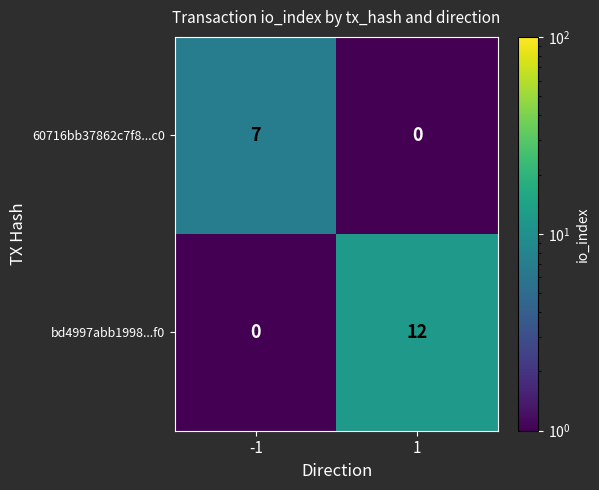

Count the number of data series in this chart.

2